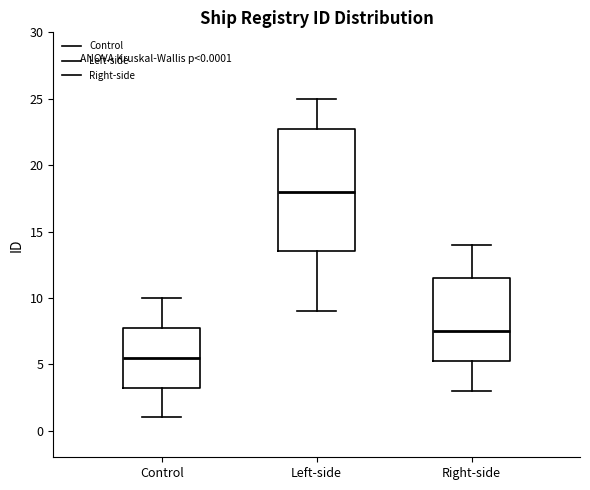

Which box's median line is the lowest?

Control